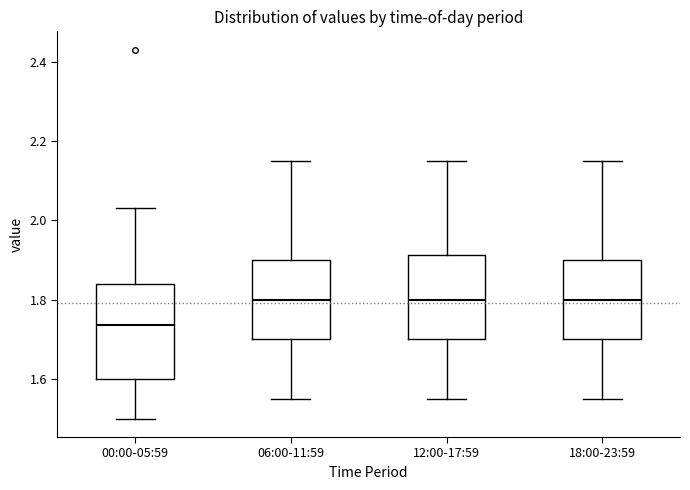

Which box is the tallest, from its lower edge to its upper edge?

00:00-05:59